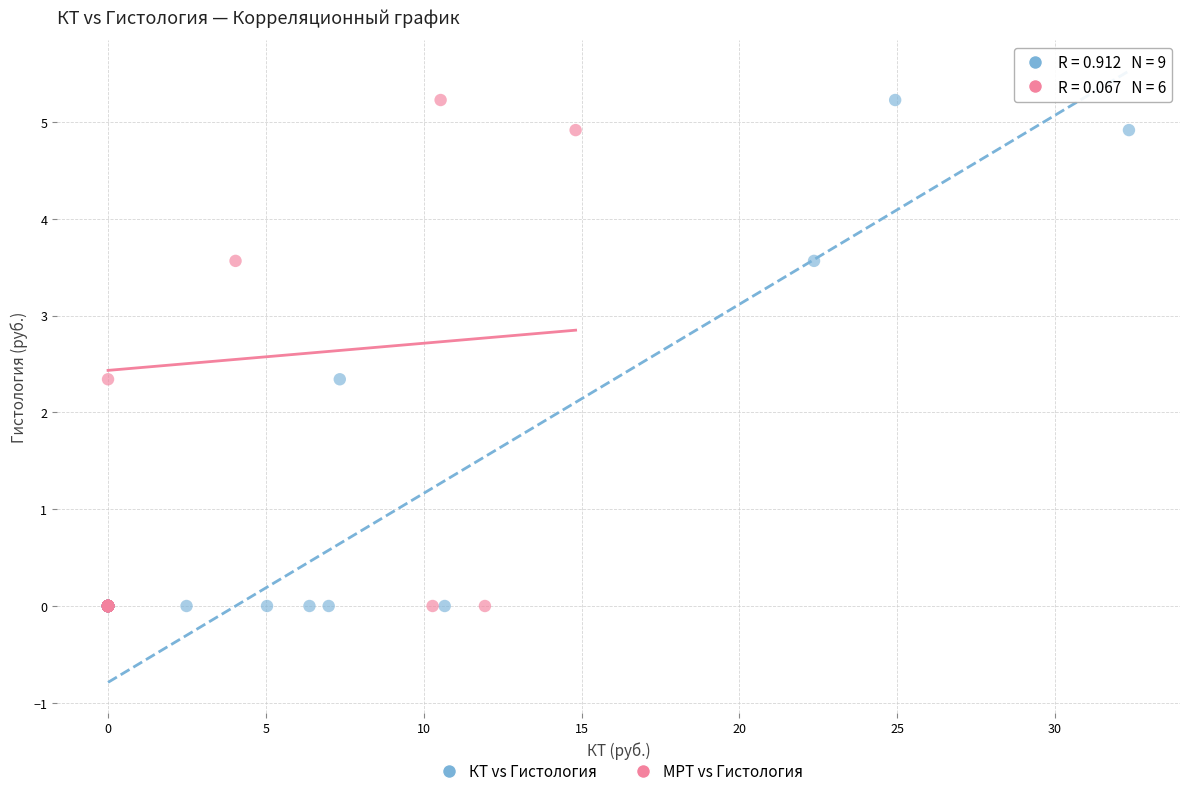

What are all the series names shown in the legend?

КТ vs Гистология, МРТ vs Гистология